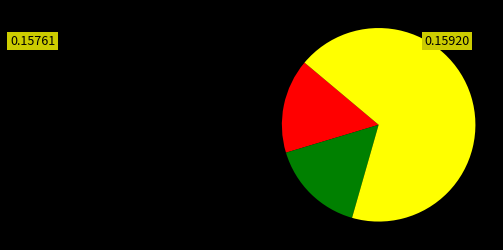

Is there a majority slice in this chart?

Yes